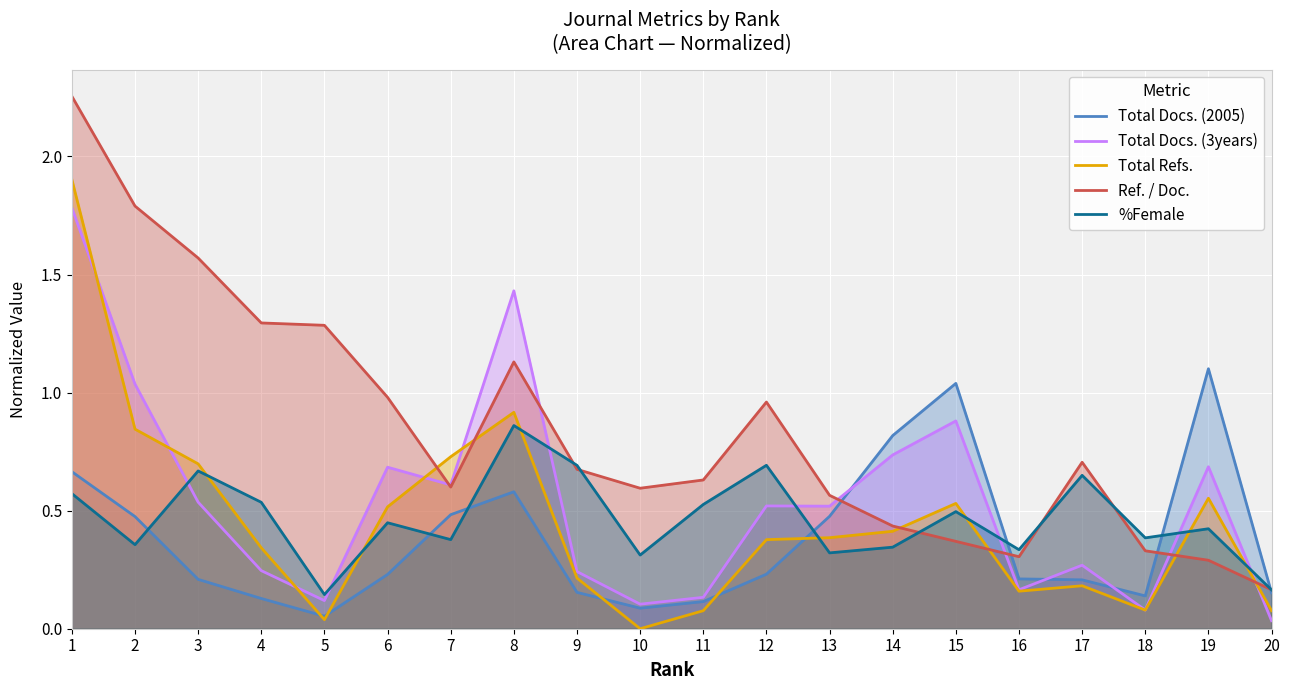

In Total Docs. (2005), how many points are lower than both neighbors (excluding endpoints)?

3